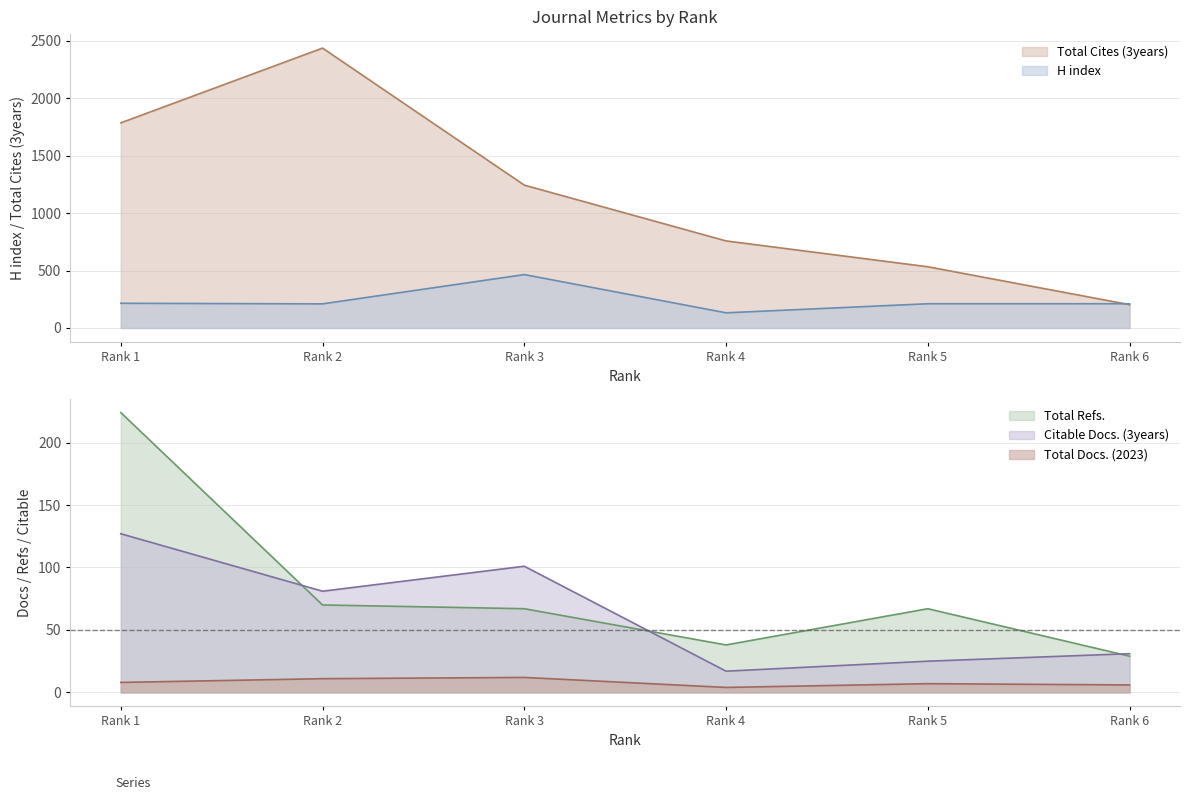

Reading left to right, what are all the values shown in this chart?

H index: Rank 1=215	Rank 2=210	Rank 3=465	Rank 4=132	Rank 5=211	Rank 6=211
Total Docs. (2023): Rank 1=8	Rank 2=11	Rank 3=12	Rank 4=4	Rank 5=7	Rank 6=6
Total Refs.: Rank 1=224	Rank 2=70	Rank 3=67	Rank 4=38	Rank 5=67	Rank 6=29
Total Cites (3years): Rank 1=1786	Rank 2=2437	Rank 3=1244	Rank 4=758	Rank 5=533	Rank 6=203
Citable Docs. (3years): Rank 1=127	Rank 2=81	Rank 3=101	Rank 4=17	Rank 5=25	Rank 6=31